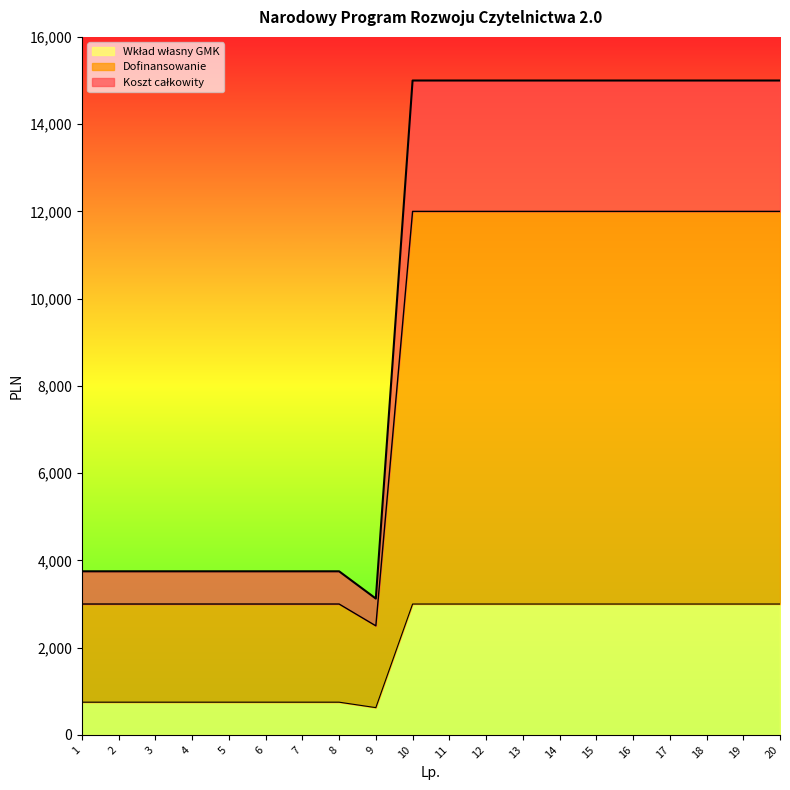

Which category has the lowest value across all series?

9